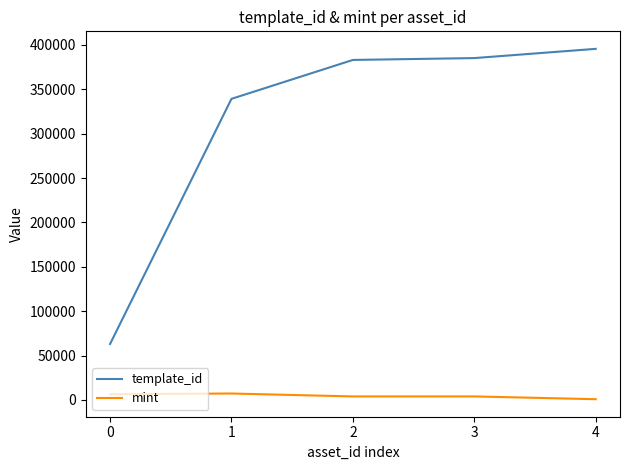

True or false: template_id and mint intersect in this chart.

False